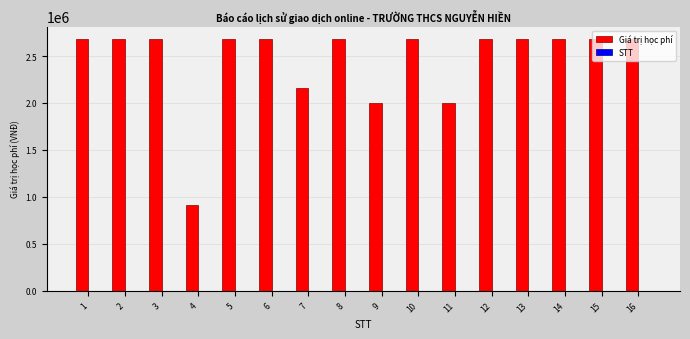

What is the greatest value displayed?

2680000